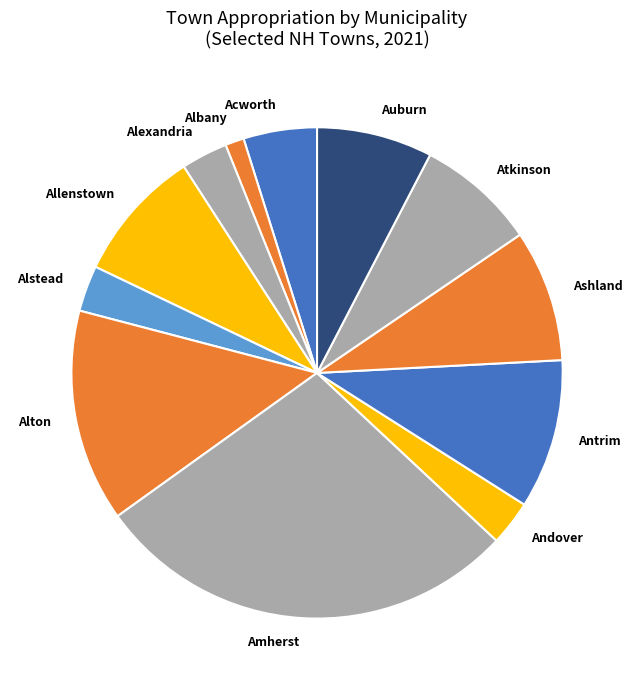

Is the sum of Auburn and Amherst greater than half?

No